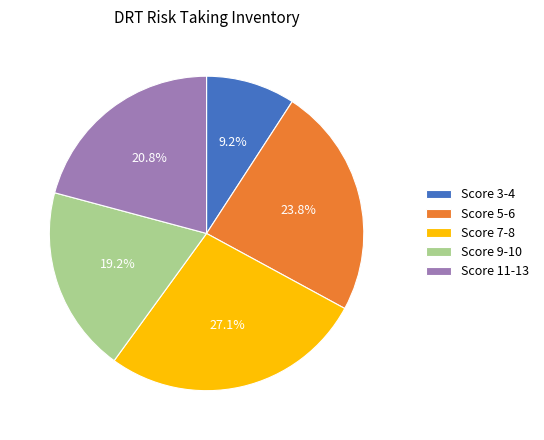

Which slice is the largest?

Score 7-8